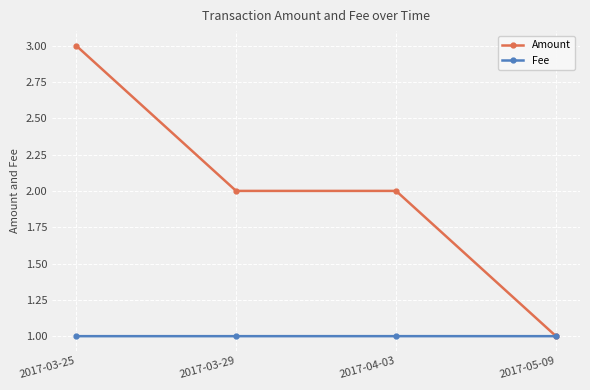

What is the label of the 3rd point from the left?

2017-04-03